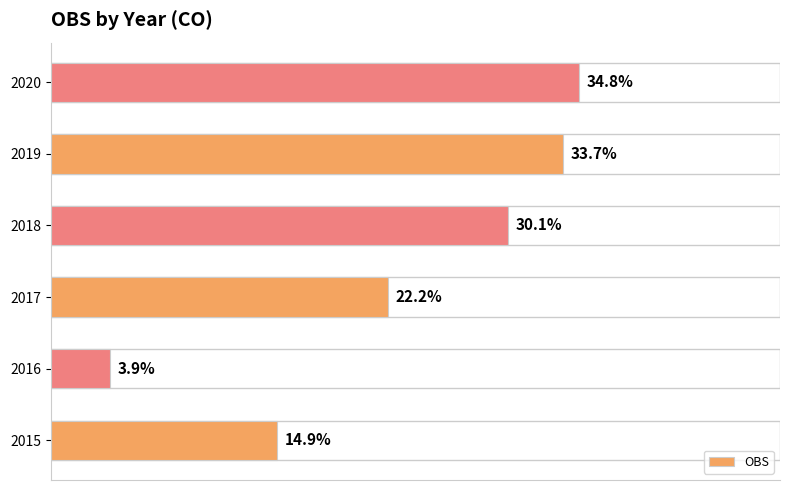

List the labels in order of value, largest first.

2020, 2019, 2018, 2017, 2015, 2016